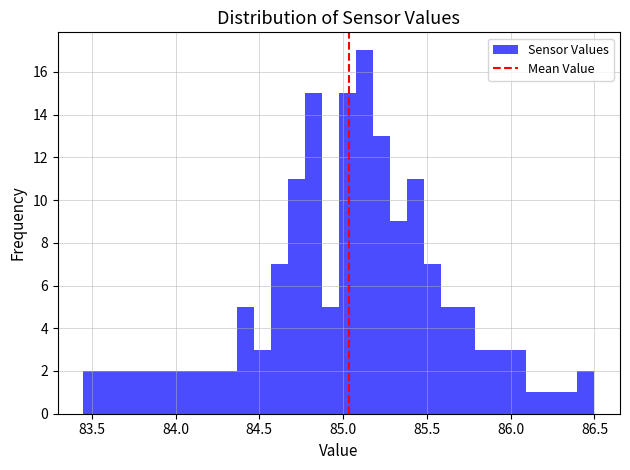

Around what value on the x-axis is the tallest bar? Give the approximate position of its centre, as read against the axis.

85.15